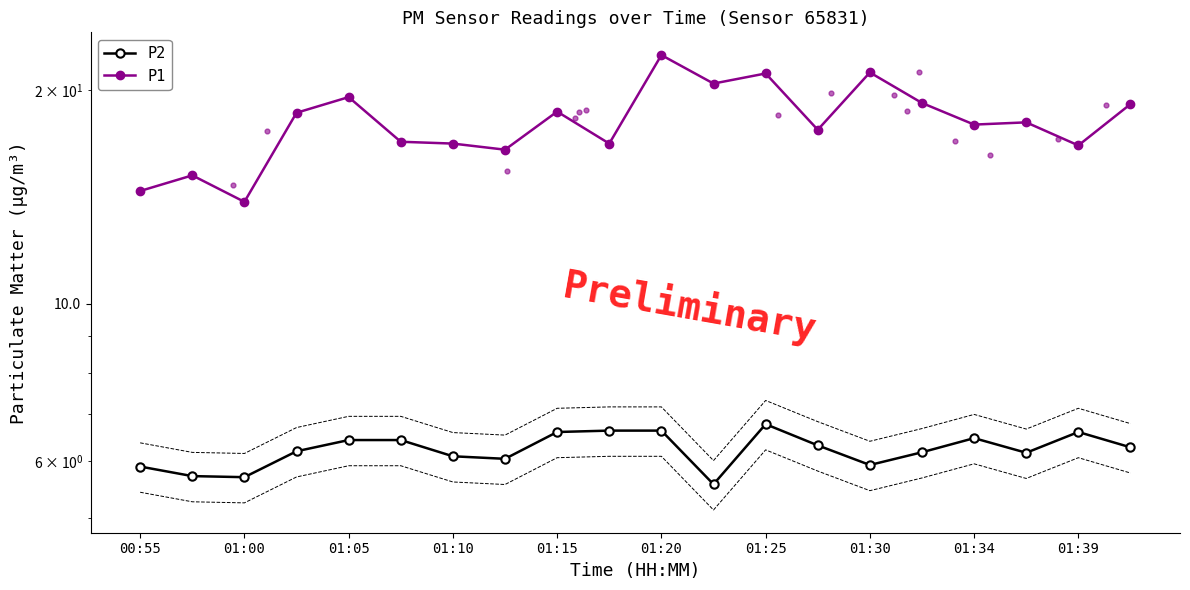

What is the total value across all series at 01:39?

23.3